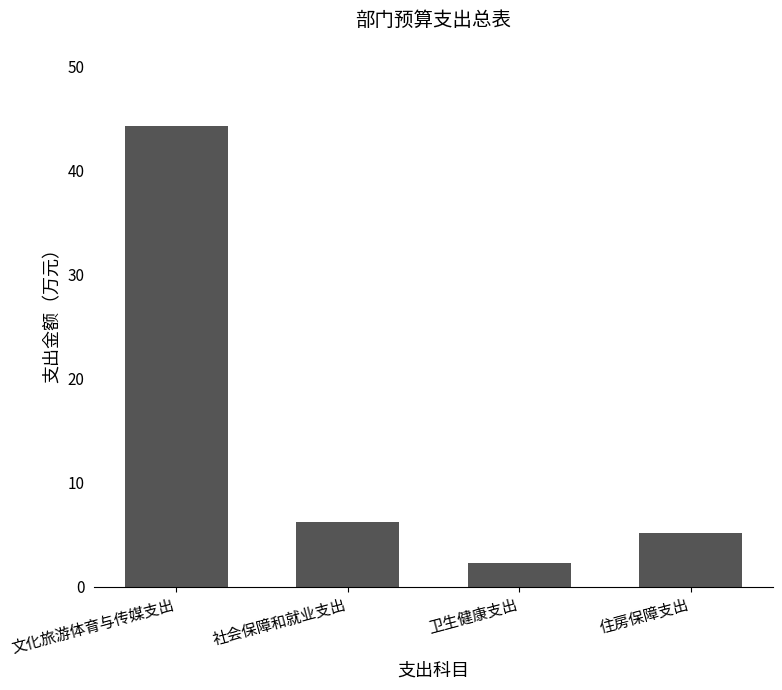

List the labels in order of value, smallest first.

卫生健康支出, 住房保障支出, 社会保障和就业支出, 文化旅游体育与传媒支出